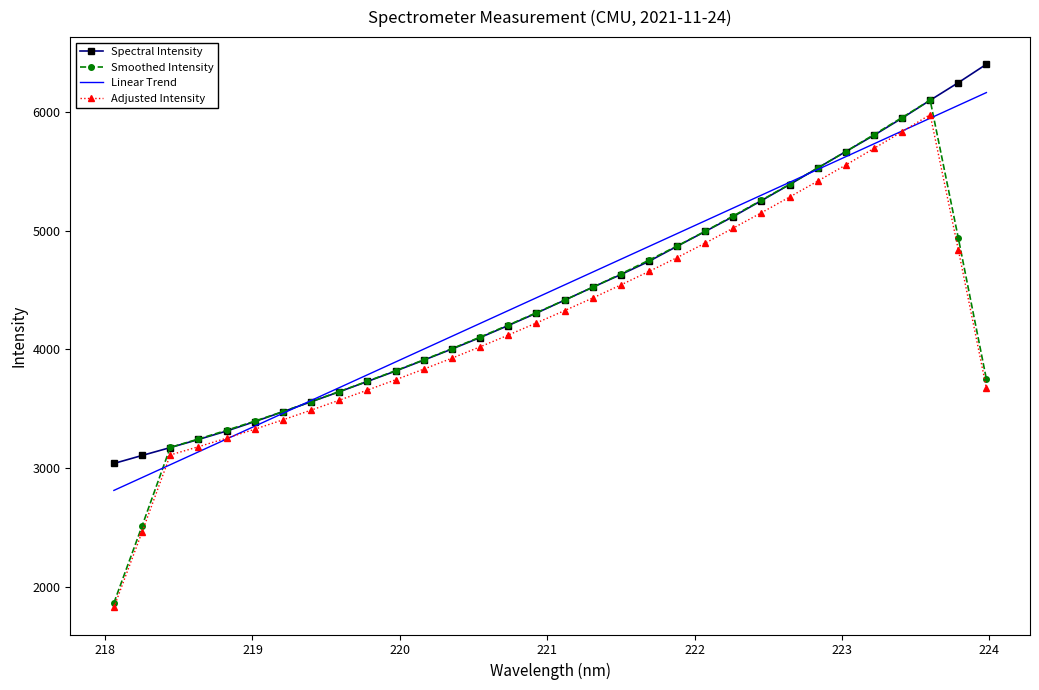

What is the maximum value shown in the chart?

6402.4